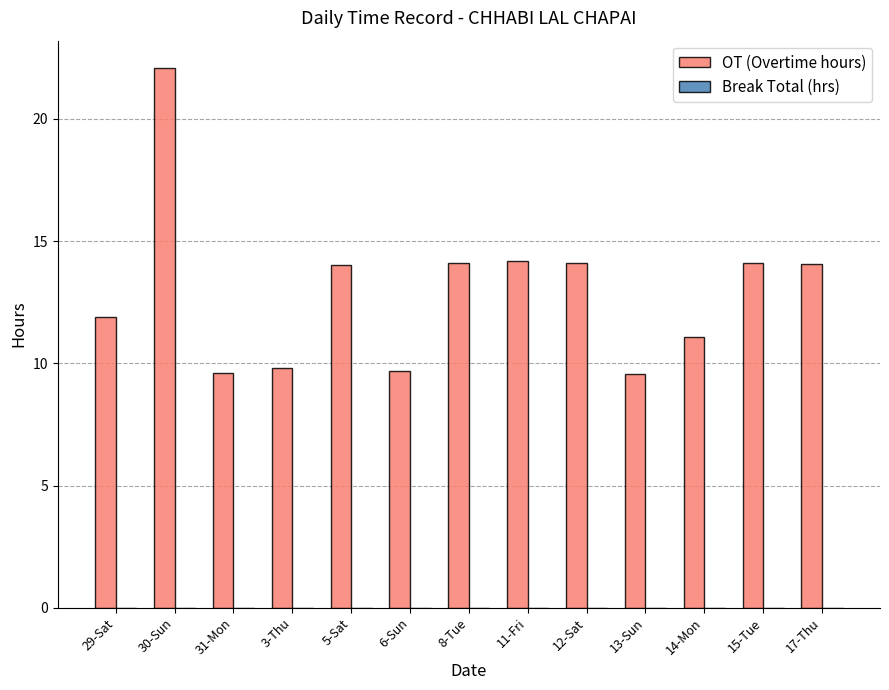

What is the label of the 7th bar from the right?

8-Tue